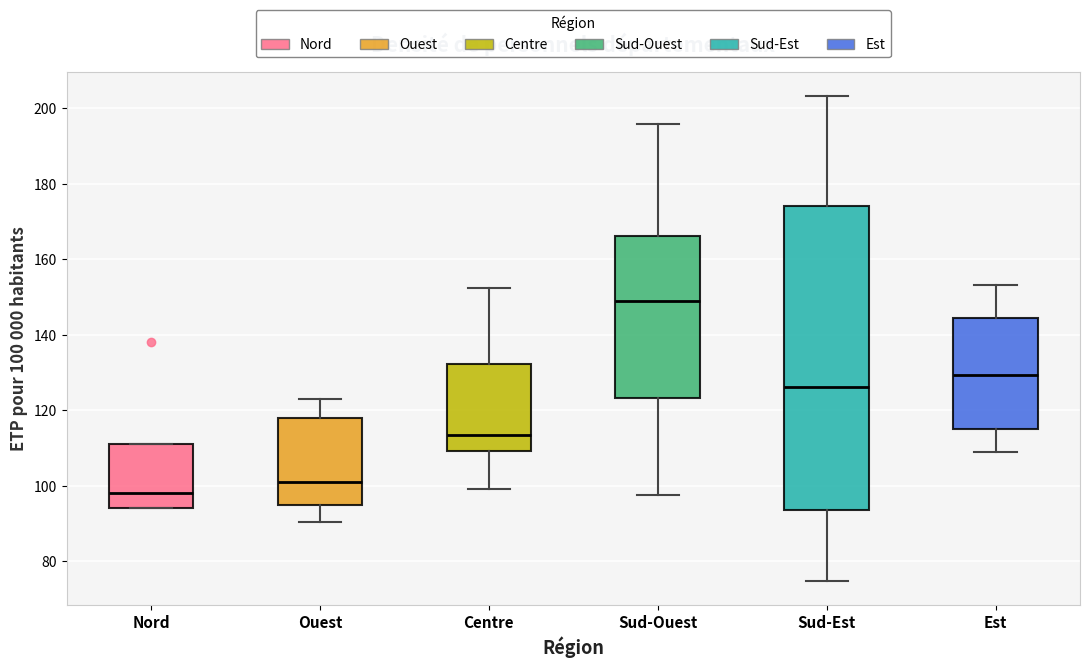

Comparing the boxes themselves (not the whiskers), which one is the tallest?

Sud-Est